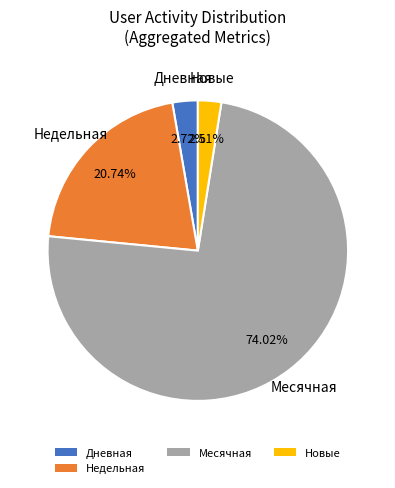

To the nearest percent, what percentage of the pie is Месячная?

74%